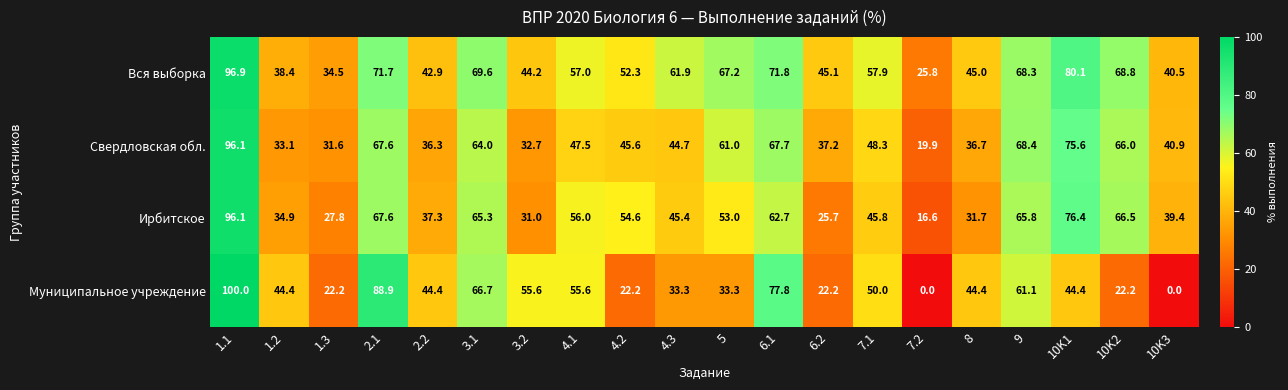

The Ирбитское series shows 96.3 at 6.1. True or false?

False